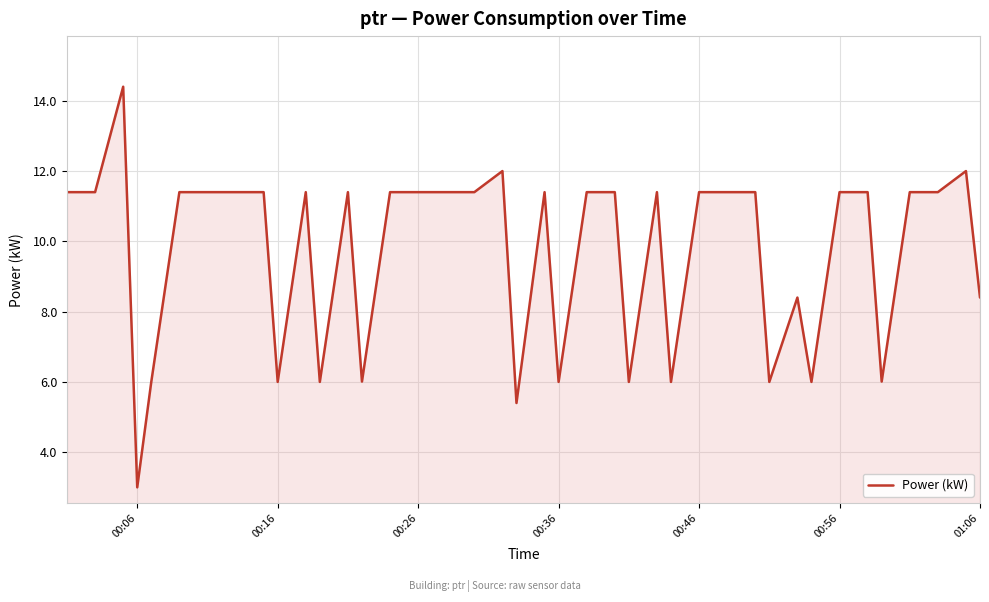

What is the maximum value shown in the chart?

14.4